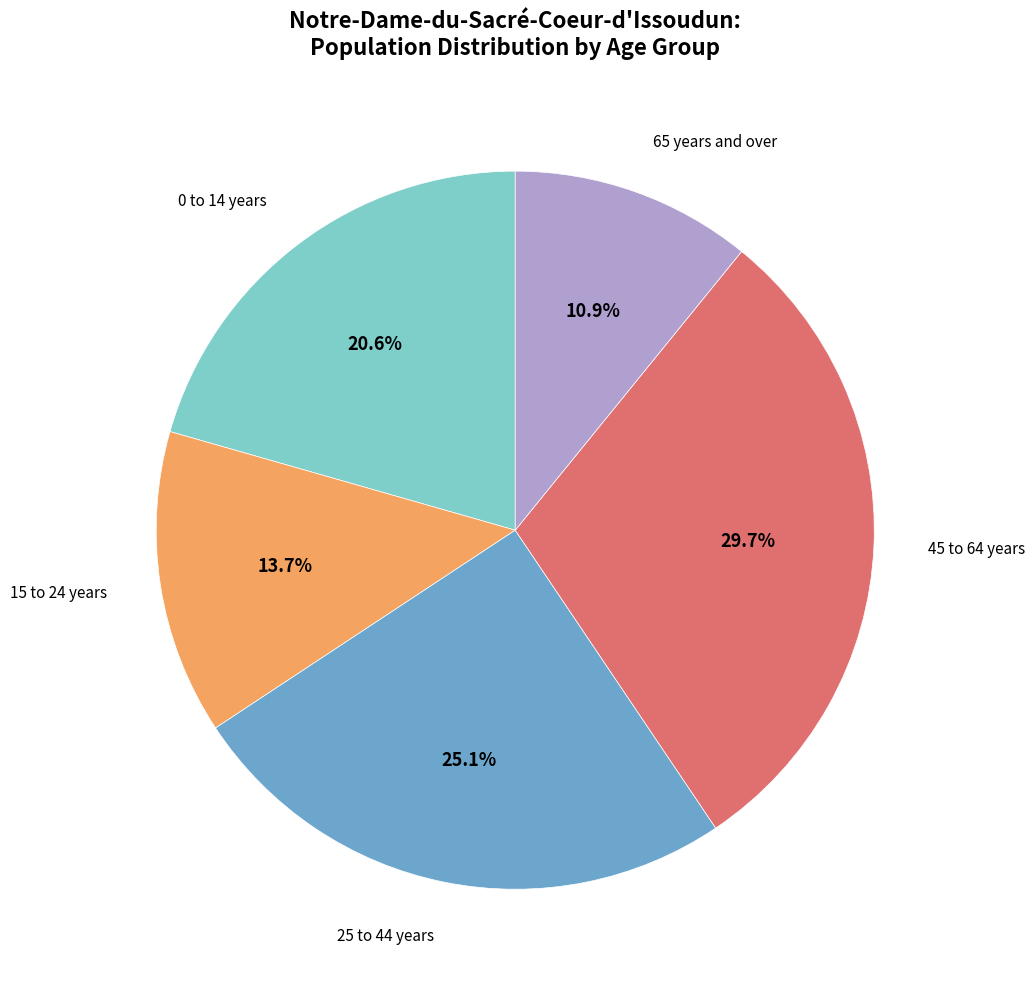

Is there any slice that represents more than half of the pie?

No